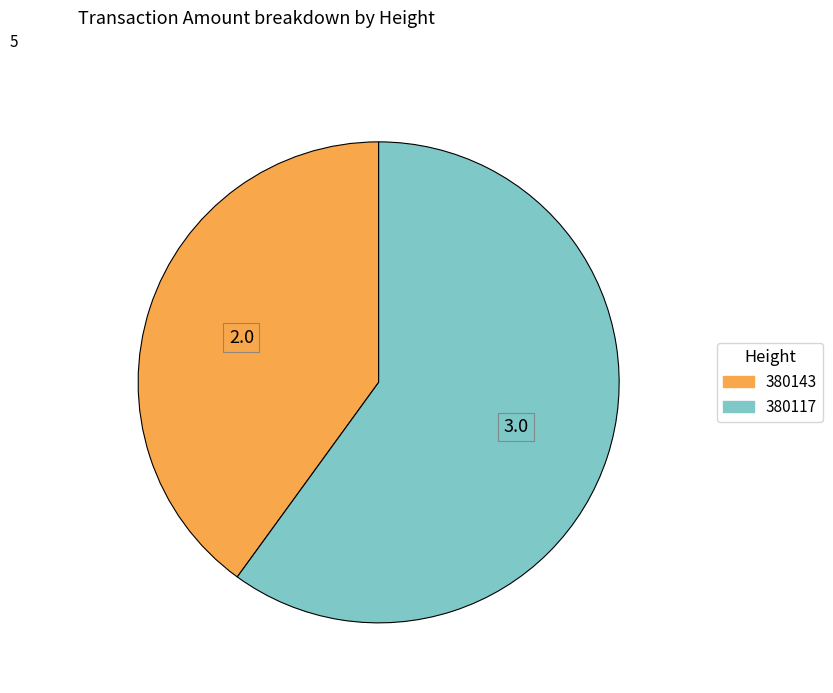

Combined, do 380117 and 380143 account for over 50%?

Yes